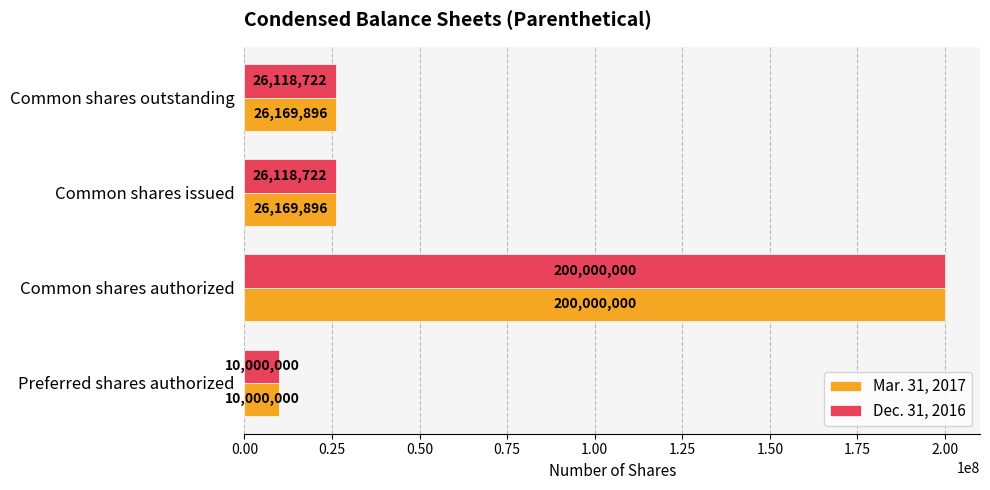

Rank the series by their average value, from highest to lowest.

Mar. 31, 2017, Dec. 31, 2016